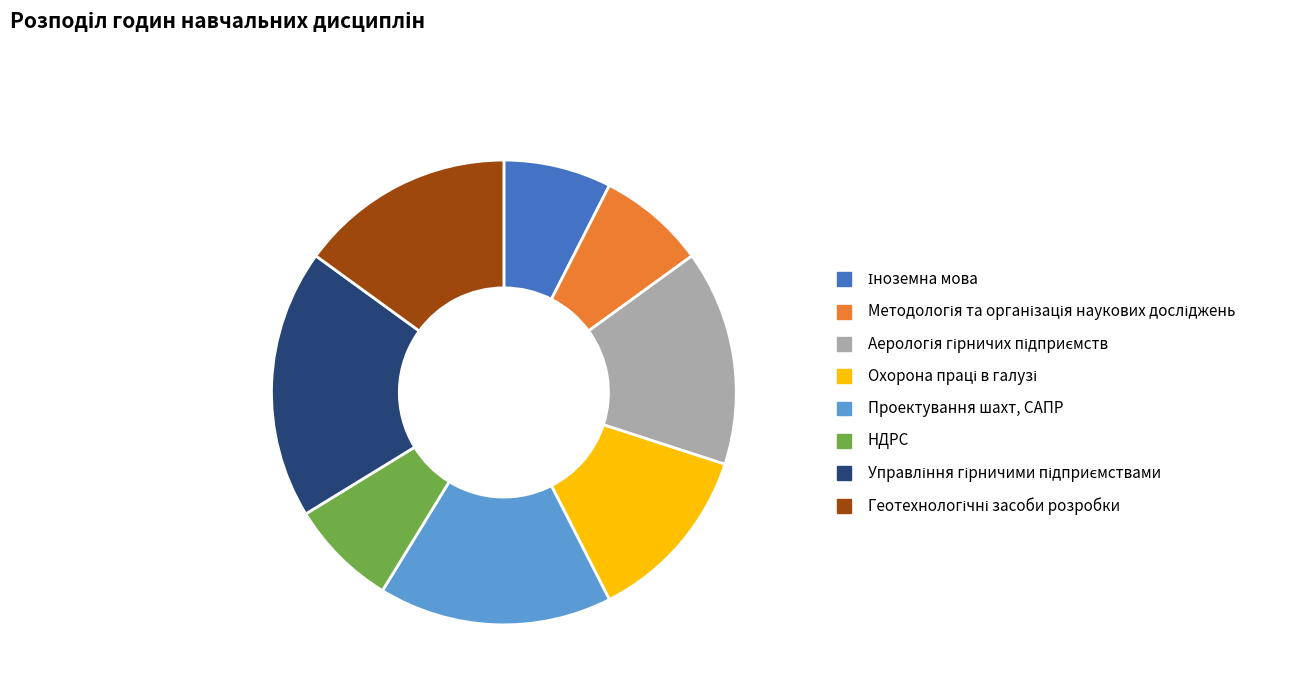

Is there a majority slice in this chart?

No